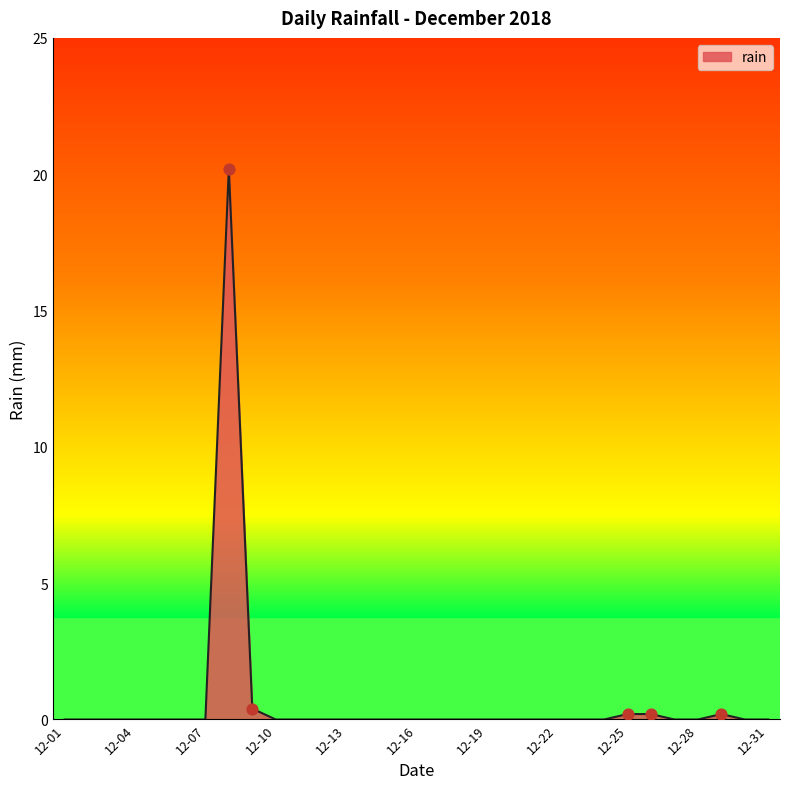

What is the maximum value shown in the chart?

20.2